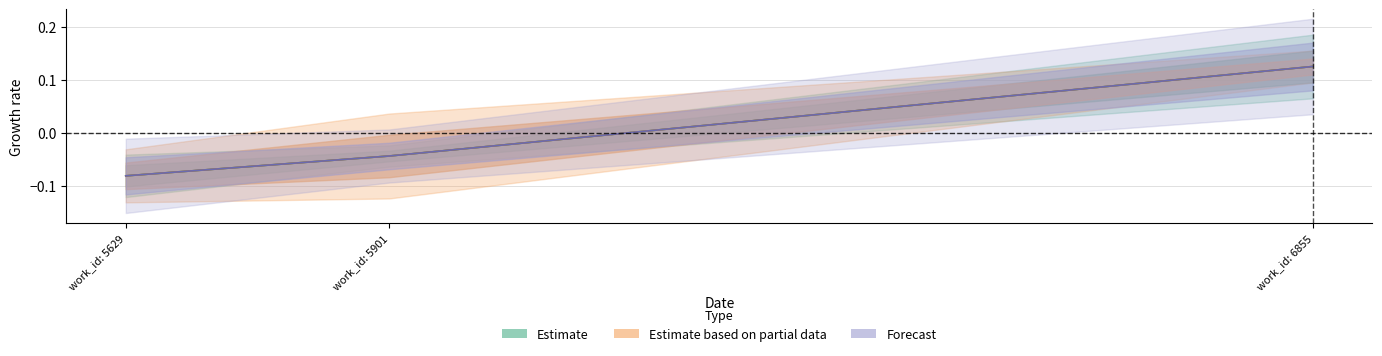

Count the Estimate based on partial data values in the range 0 to 1.

1